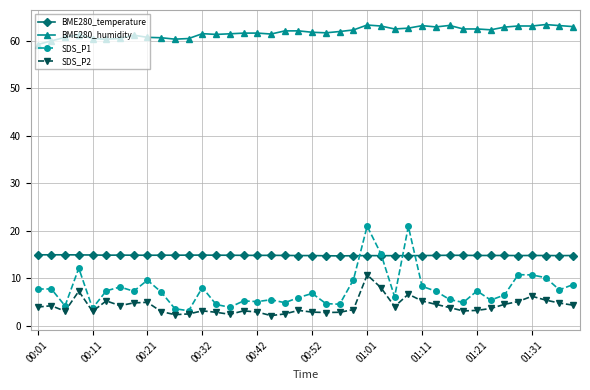

Which series has the widest spread of values?

SDS_P1